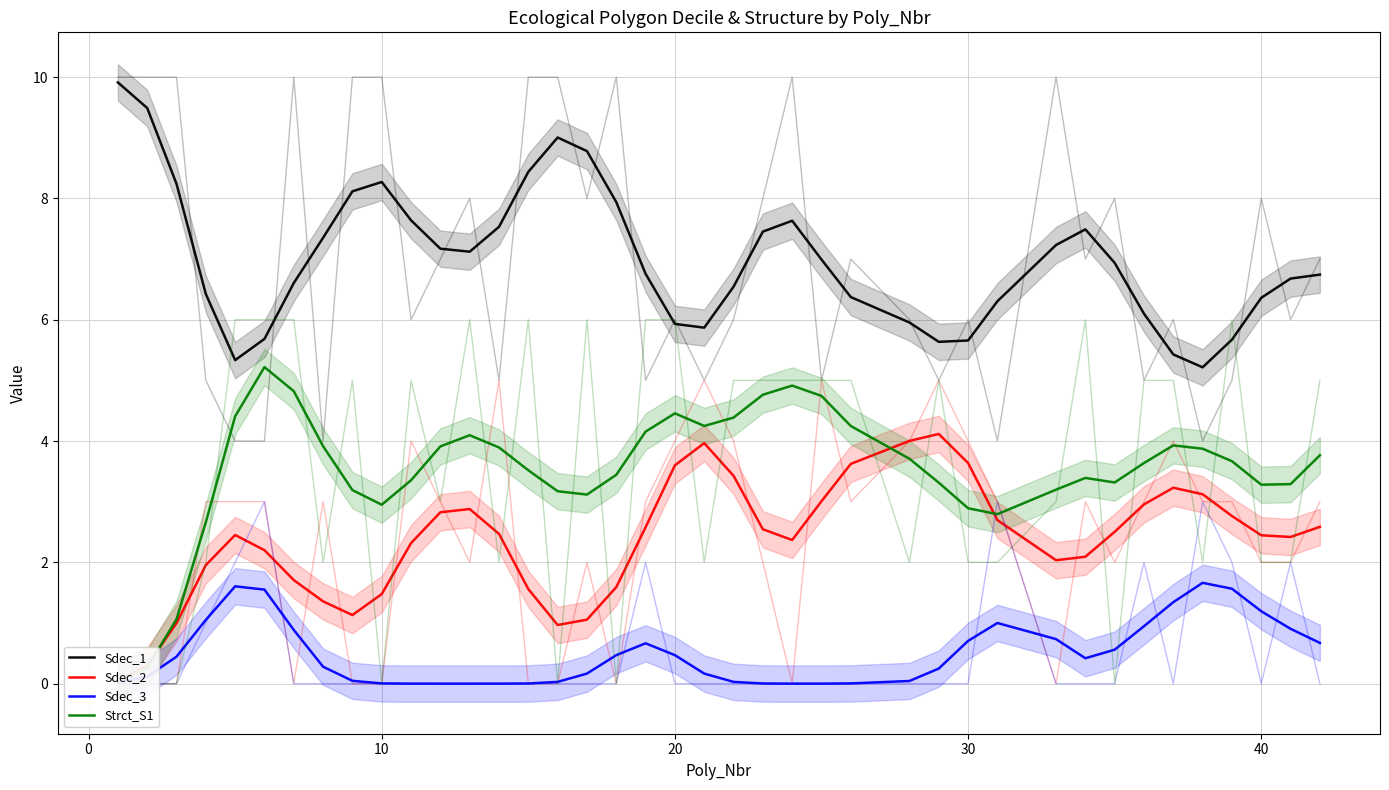

How many data points does each series have?

40